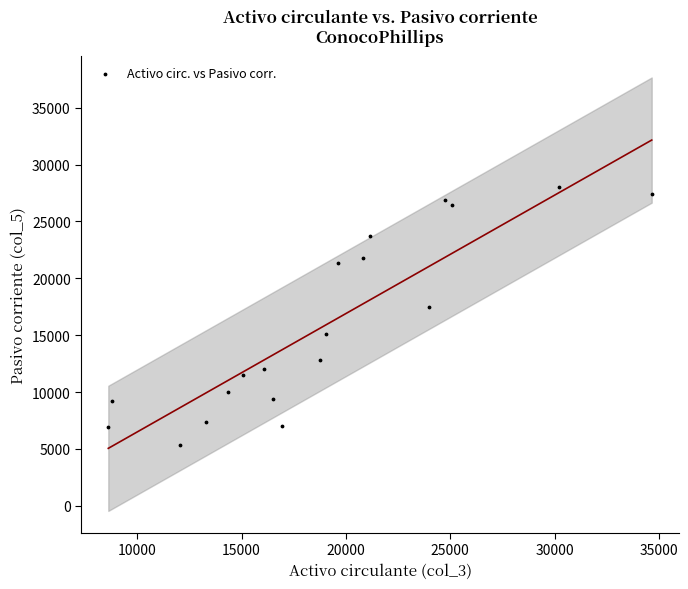

What is the range of X values (max minus min)?

26051